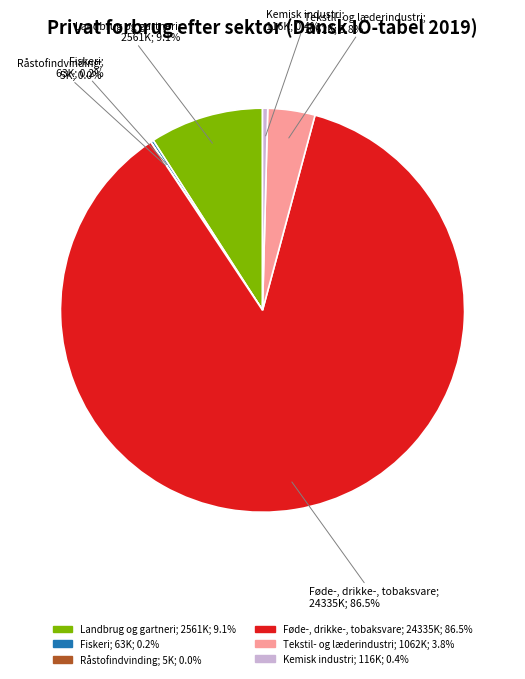

Is there a majority slice in this chart?

Yes